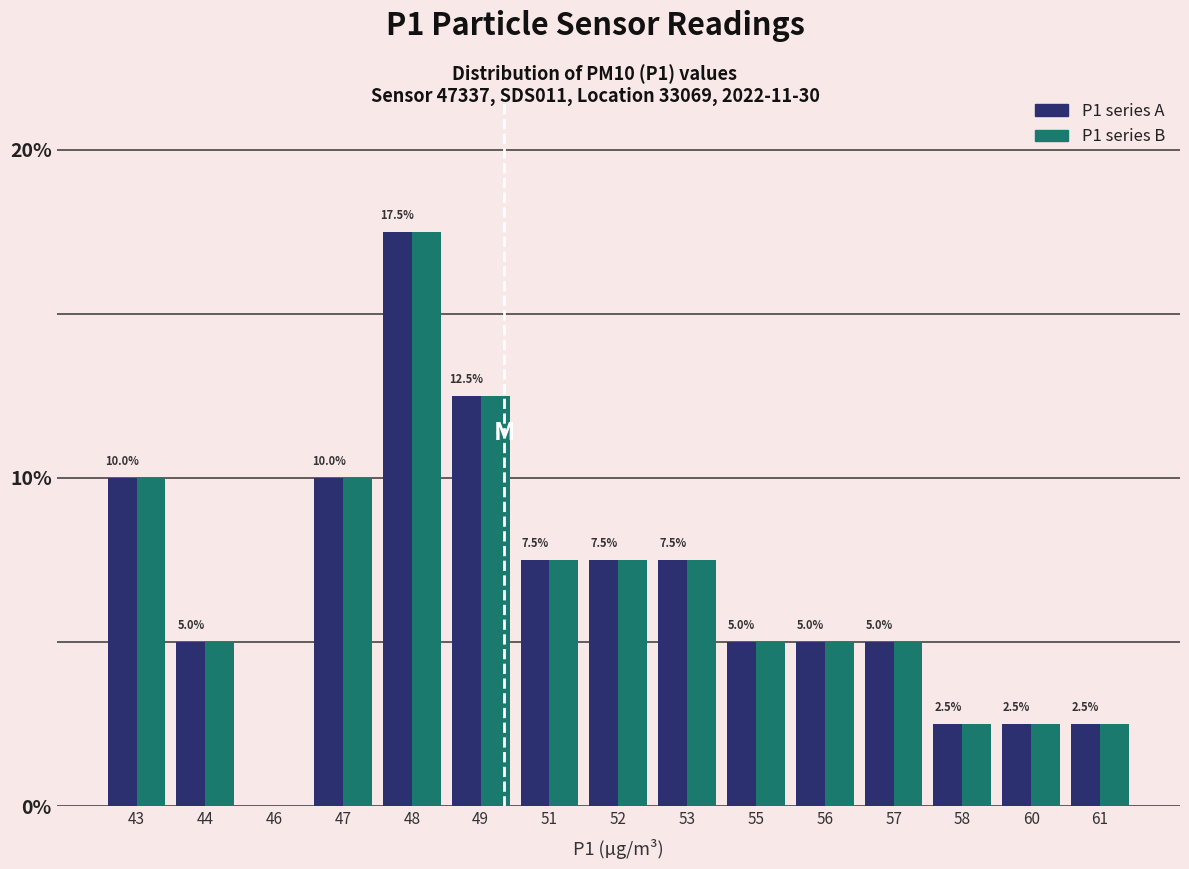

What is the total value across all series at 56?

10.0